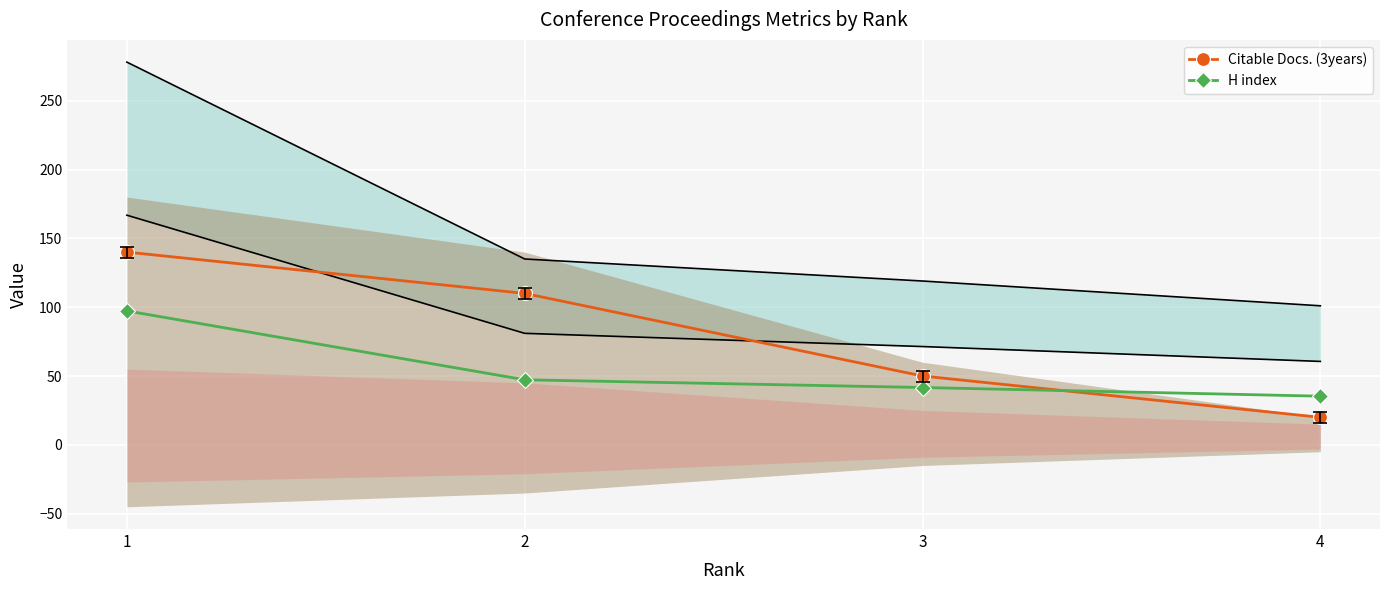

Reading left to right, transcribe all the data shown in this chart.

Citable Docs. (3years): 1=140.0	2=110.0	3=50.0	4=20.0
H index: 1=97.3	2=47.2	3=41.6	4=35.3